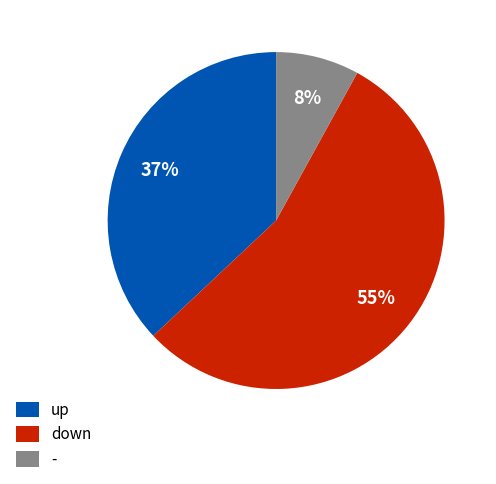

To the nearest percent, what percentage of the pie is -?

8%